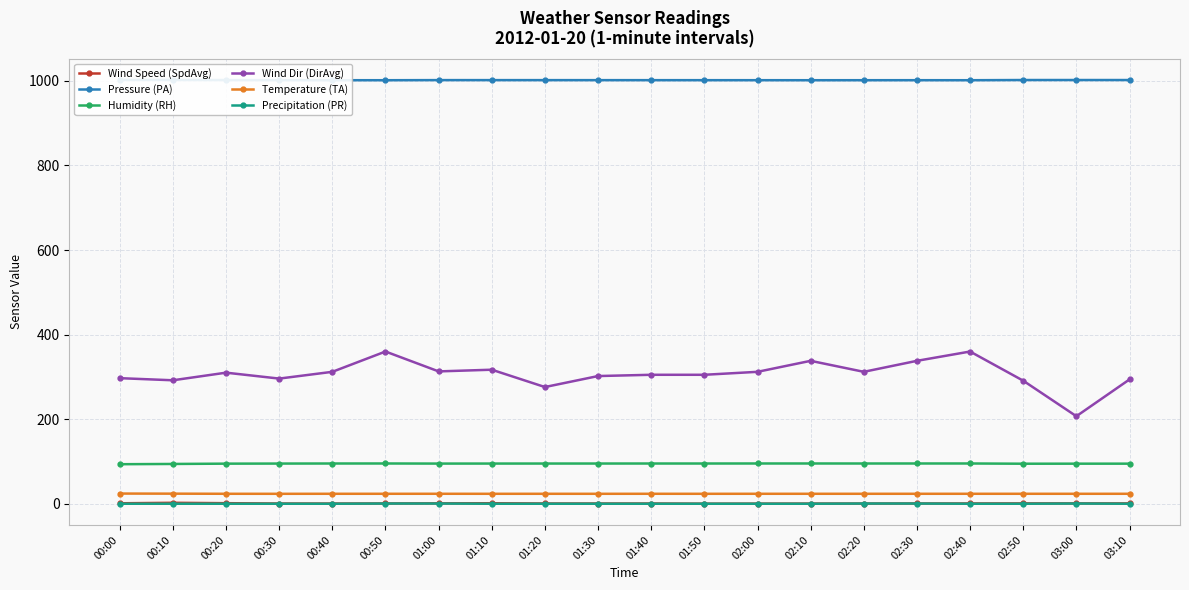

Reading left to right, what are all the values shown in this chart?

Wind Speed (SpdAvg): 1.1	2.3	1.3	0.5	0.5	0.7	0.9	1.2	0.6	0.6	0.6	0.2	0.3	0.4	0.5	0.6	0.7	0.8	0.8	0.8
Pressure (PA): 1002.4	1002.3	1002.0	1001.8	1001.7	1001.6	1001.9	1001.9	1001.9	1001.8	1001.8	1001.7	1001.7	1001.6	1001.7	1001.7	1001.6	1002.1	1002.1	1002.1
Humidity (RH): 93.5	94.1	94.8	95.0	95.2	95.2	95.0	95.0	95.1	95.1	95.2	95.2	95.2	95.2	95.2	95.2	95.2	94.7	94.8	94.8
Wind Dir (DirAvg): 297.0	292.0	310.0	296.0	312.0	360.0	313.0	317.0	276.0	302.0	305.0	305.0	312.0	338.0	312.0	338.0	360.0	291.0	207.0	294.0
Temperature (TA): 24.1	23.9	23.6	23.5	23.6	23.6	23.6	23.5	23.5	23.5	23.6	23.5	23.6	23.6	23.6	23.6	23.6	23.6	23.5	23.6
Precipitation (PR): 0.0	0.0	0.0	0.0	0.0	0.5	0.5	0.0	0.0	0.0	0.0	0.0	0.0	0.0	0.5	0.5	0.0	0.0	0.5	0.0